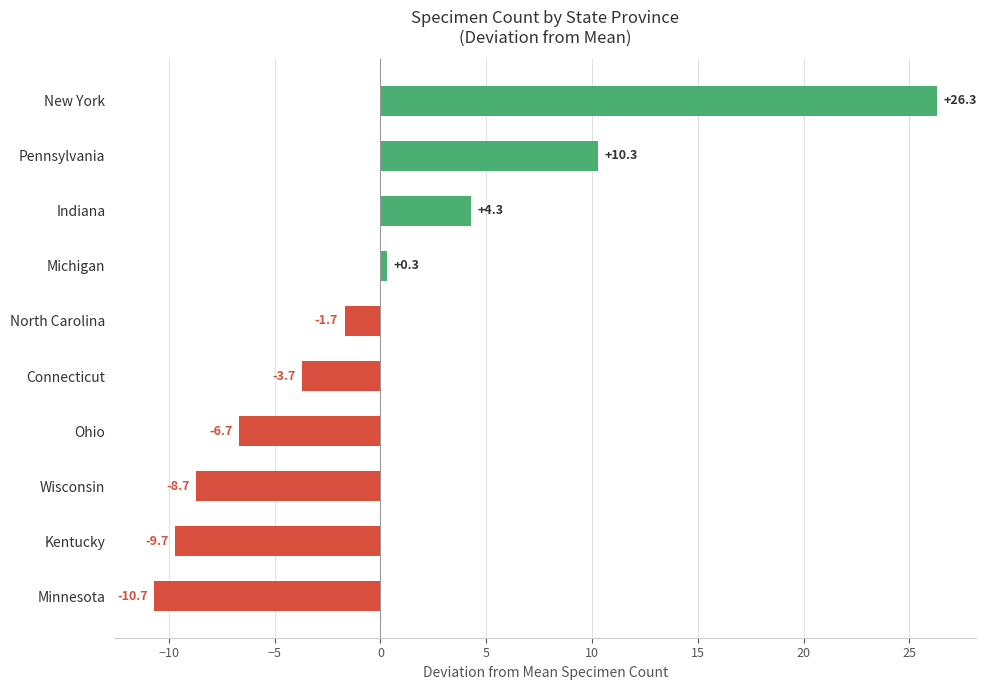

How many data points does each series have?

10